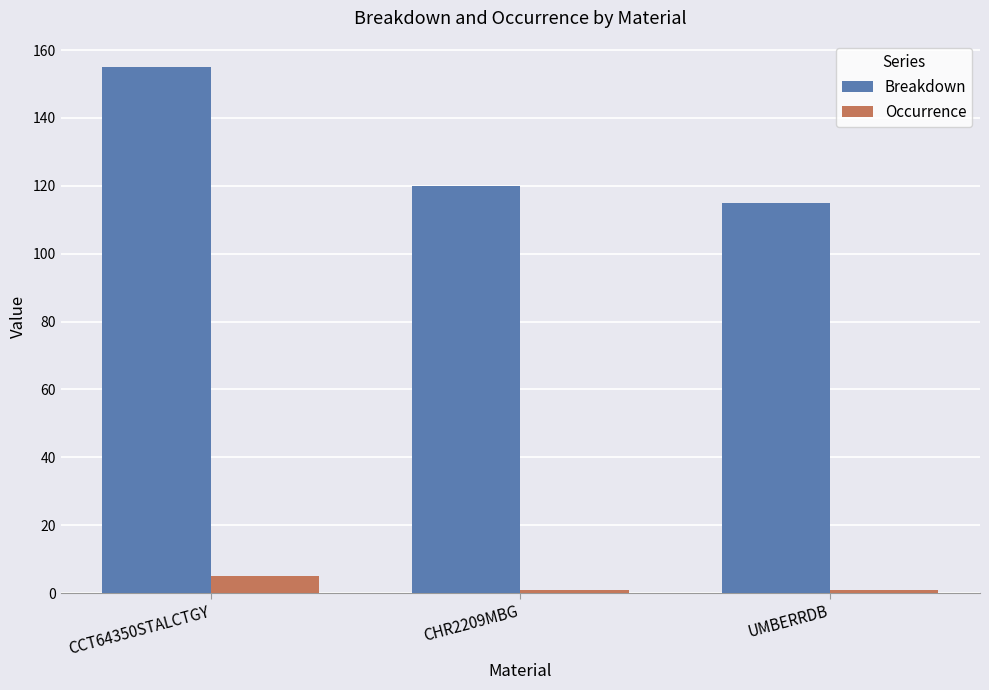

Reading right to left, extract all data points from this chart.

Breakdown: UMBERRDB=115	CHR2209MBG=120	CCT64350STALCTGY=155
Occurrence: UMBERRDB=1	CHR2209MBG=1	CCT64350STALCTGY=5